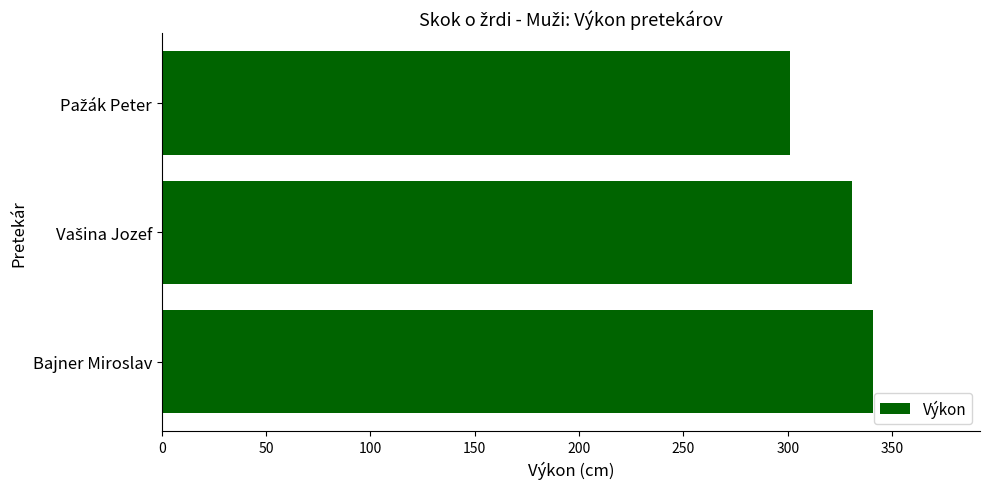

Reading top to bottom, extract all data points from this chart.

301	331	341